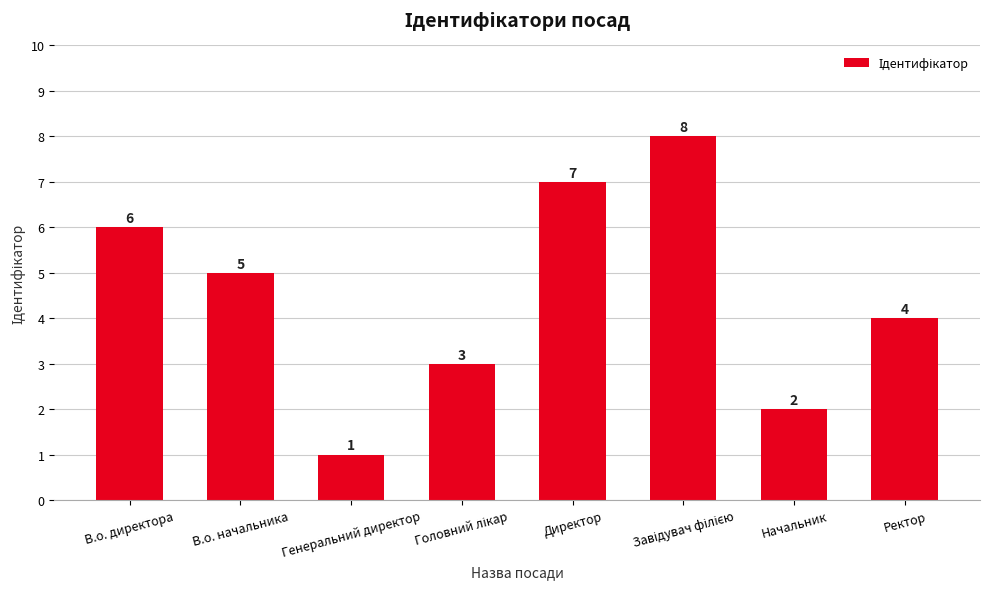

At which category does the chart reach its minimum across all series?

Генеральний директор